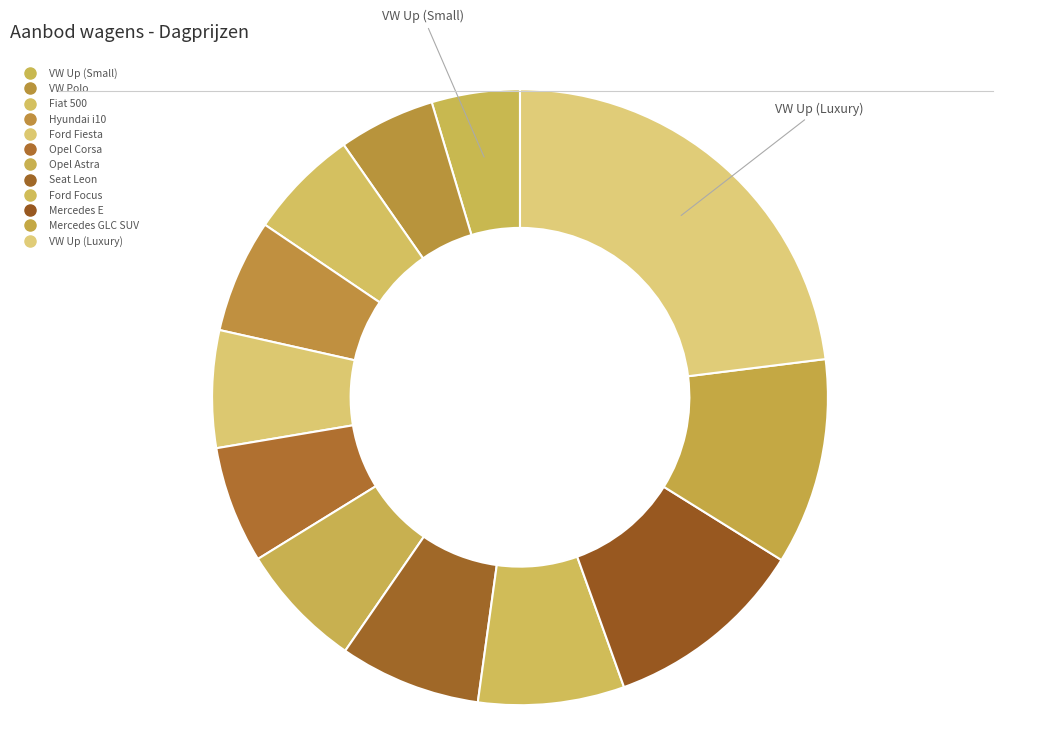

Do VW Up (Luxury) and Opel Corsa together represent more than half of the pie?

No